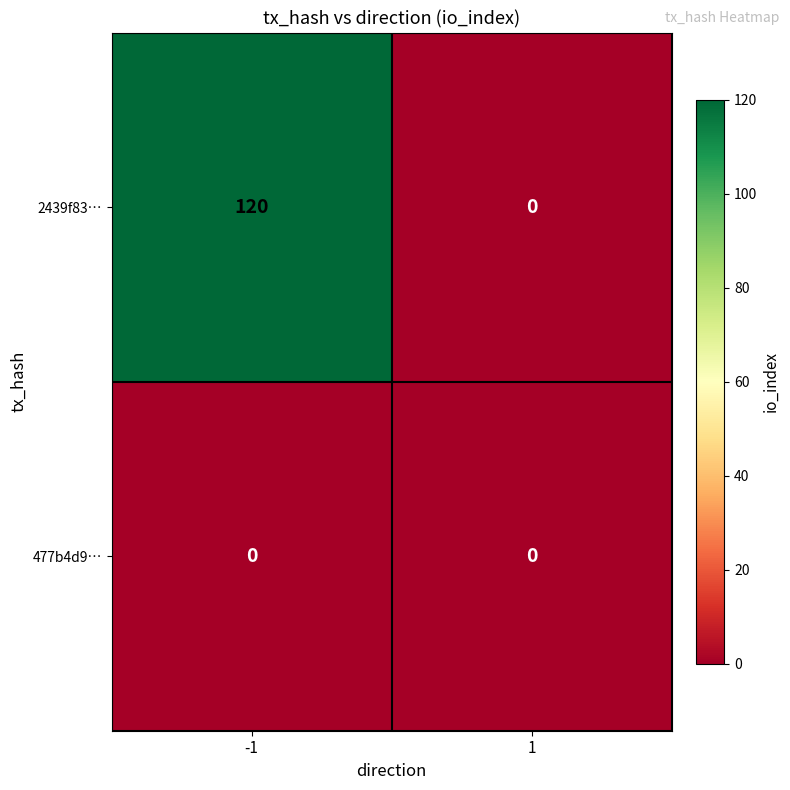

Which series has the largest total across all categories?

2439f83…